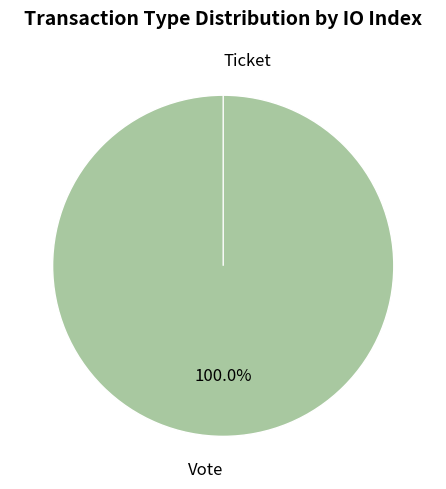

Is it true that Ticket is 10% of the pie?

False